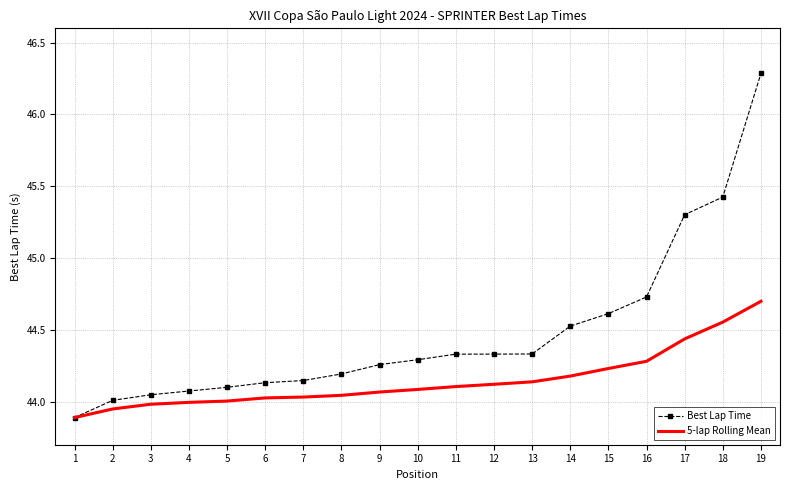

Which series has the widest spread of values?

Best Lap Time